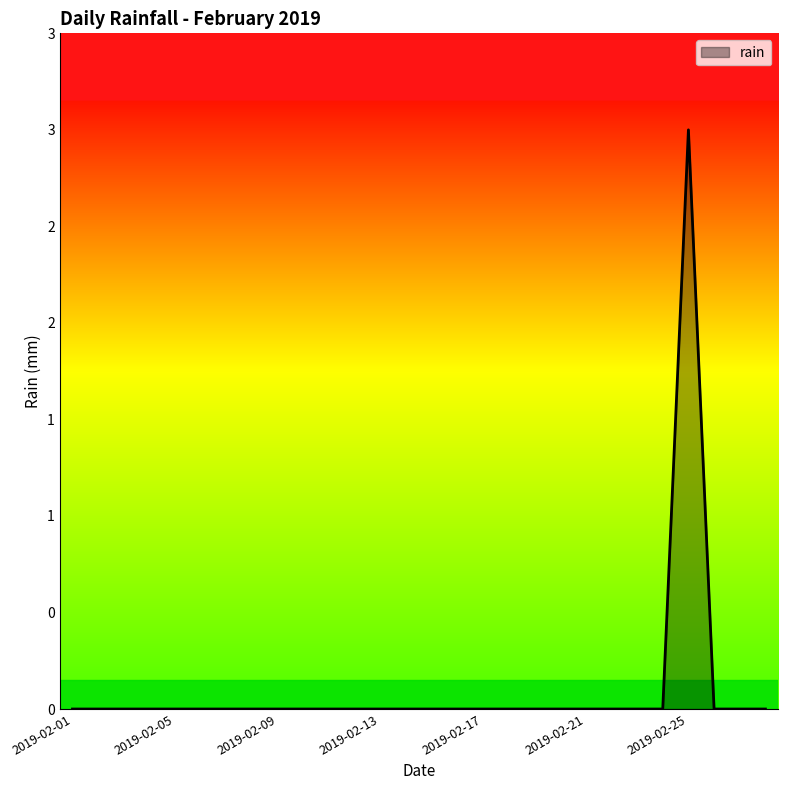

Which category has the highest value across all series?

2019-02-25